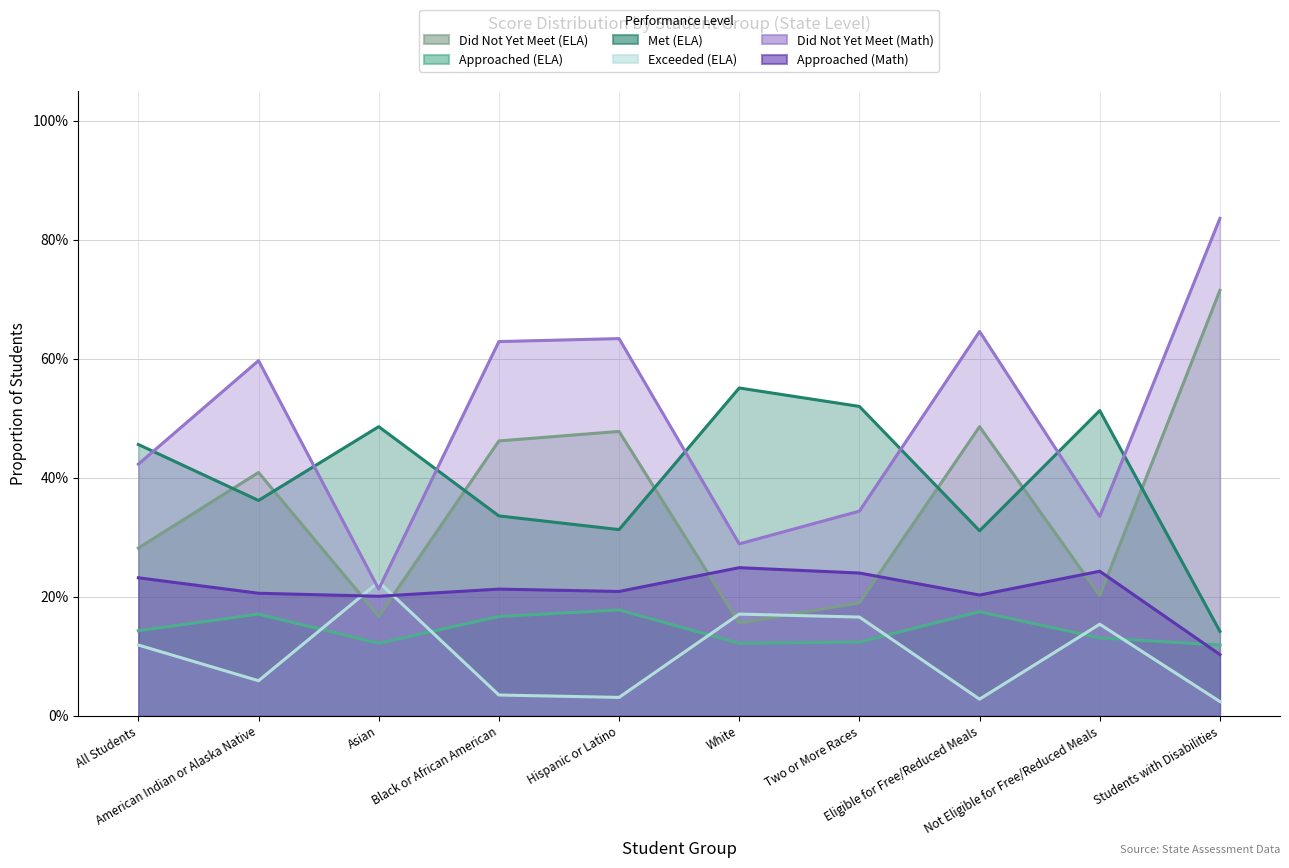

How many lines are shown in the chart?

6